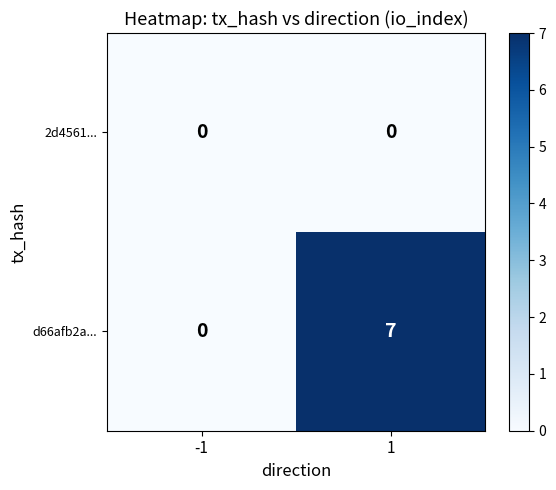

What is the difference between the d66afb2a... values at -1 and 1?

7